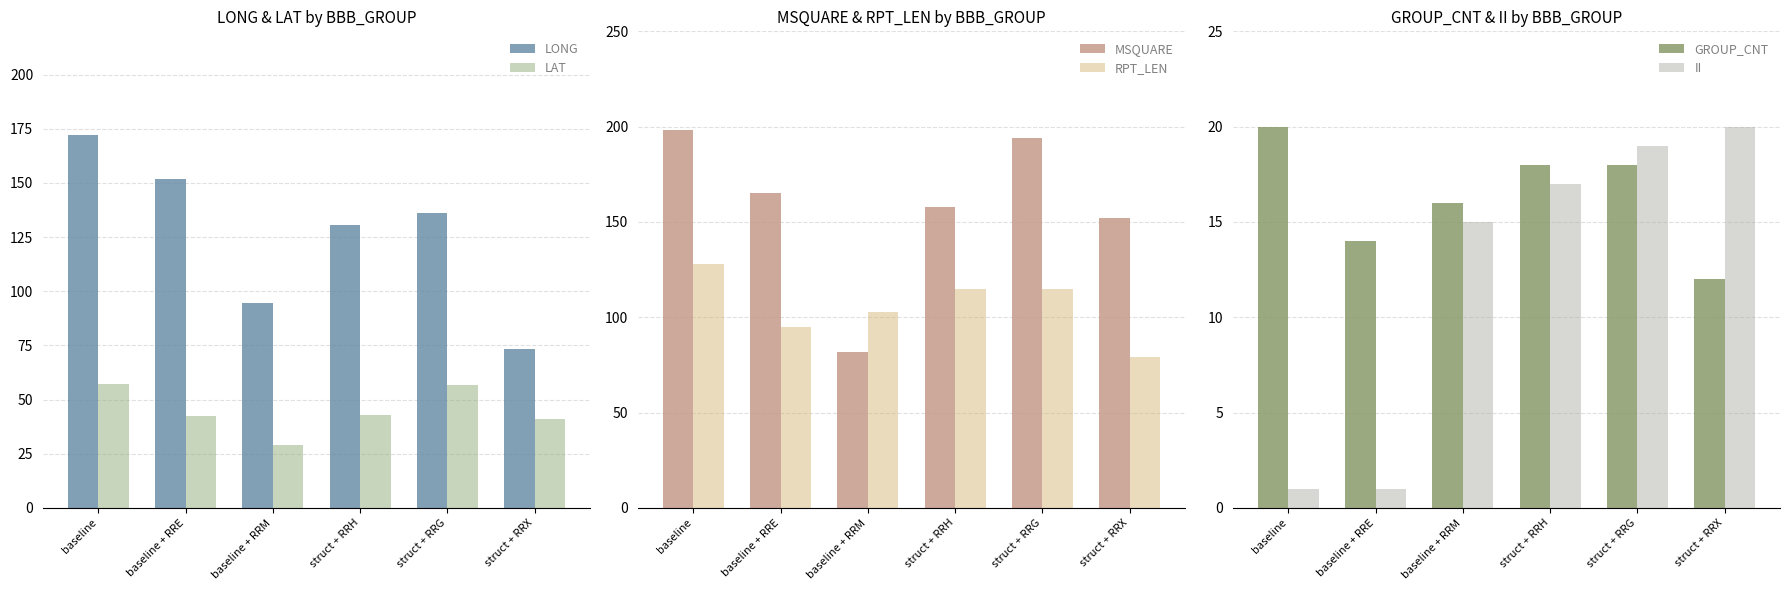

At struct + RRX, list the series in order from largest to smallest.

MSQUARE, RPT_LEN, LONG, LAT, II, GROUP_CNT